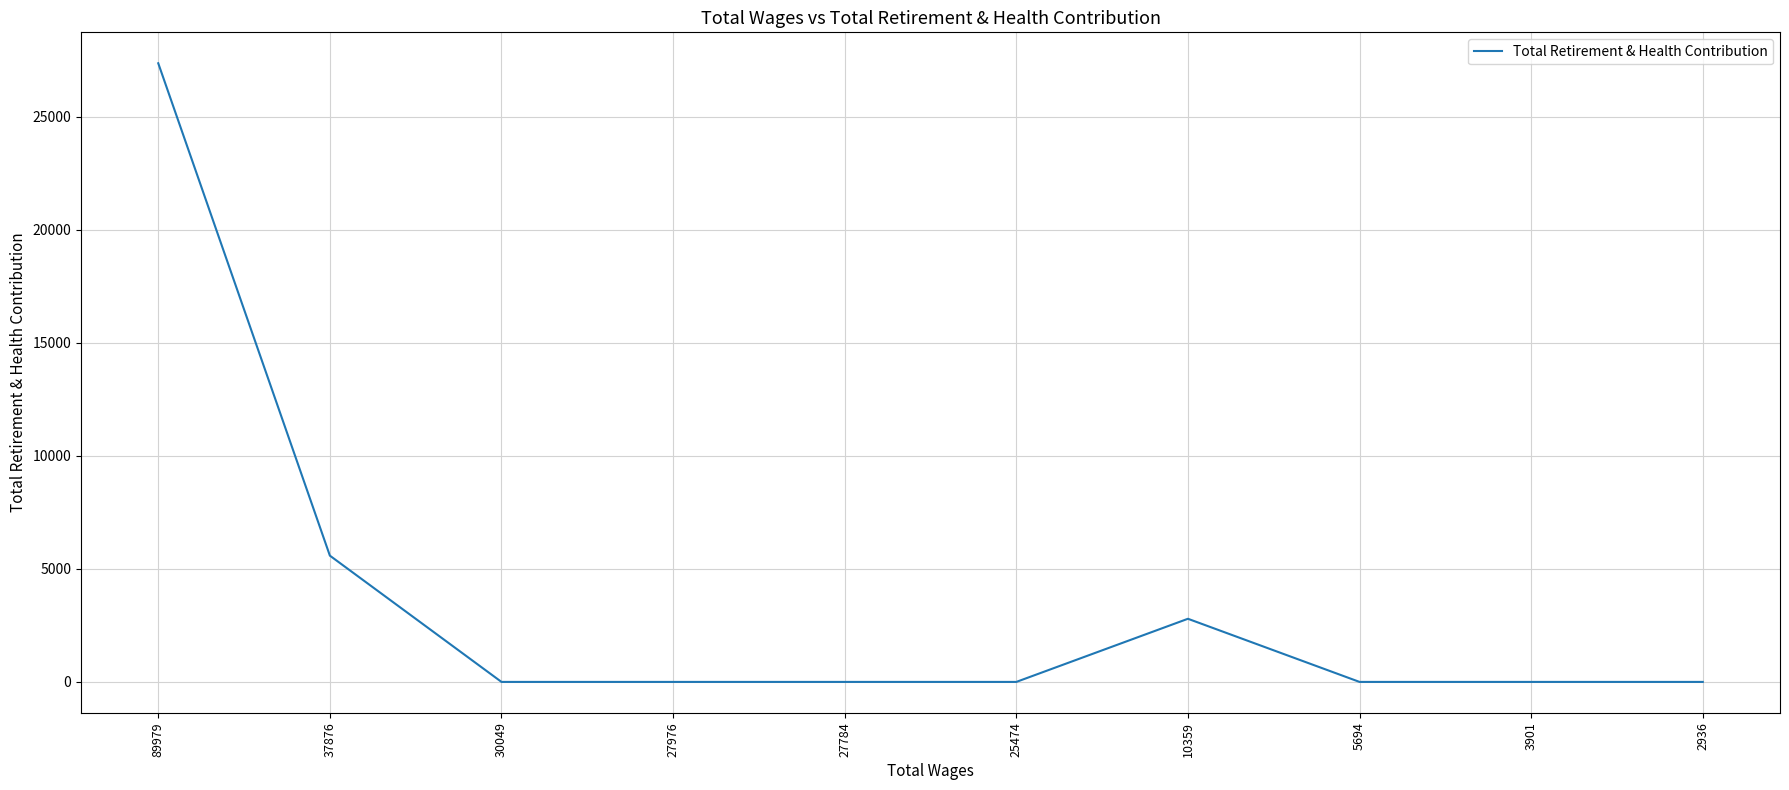

At which label is the value closest to 13688?

37876